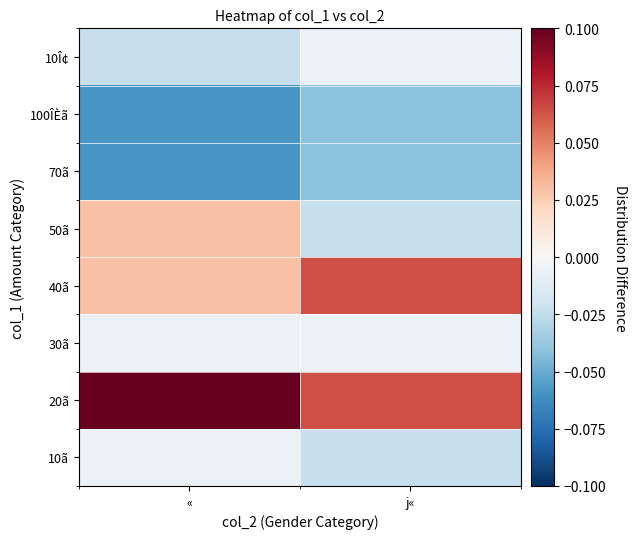

Which category has the highest value across all series?

«